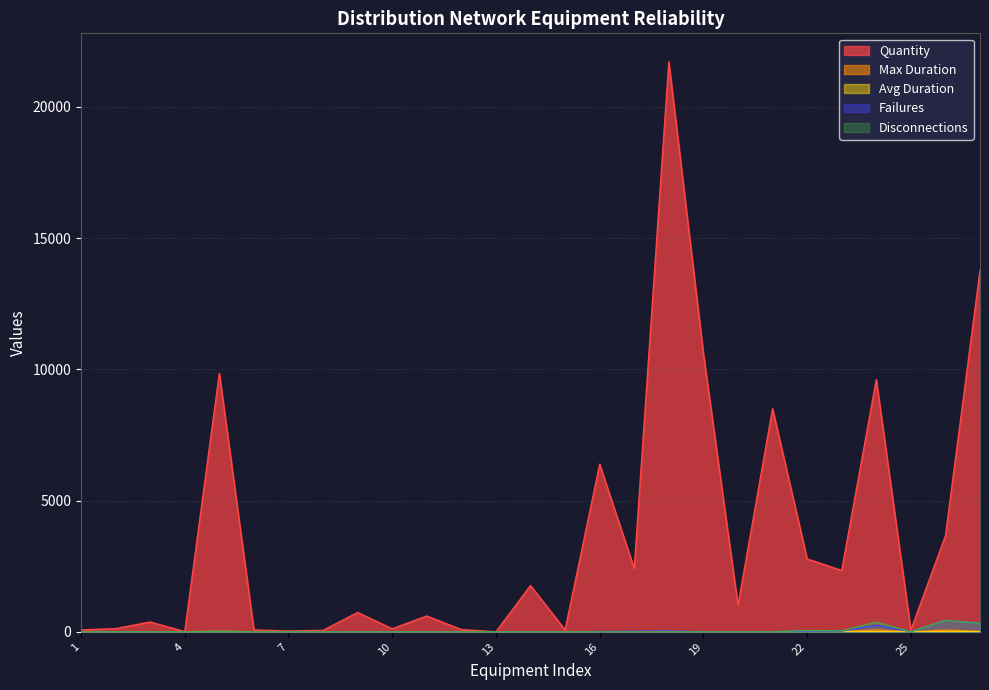

Reading right to left, transcribe all the data shown in this chart.

Quantity: 13765.6	3653.5	68.2	9611.2	2336.2	2778.3	8499.0	1008.0	10607.0	21712.0	2412.0	6384.0	74.0	1760.0	1.0	86.0	602.0	116.0	737.0	55.0	31.0	73.0	9847.0	8.0	374.0	122.0	72.0
Max Duration: 16.2	65.9	1.1	69.0	16.0	4.0	4.0	4.0	3.0	7.0	3.0	3.0	0.0	0.0	0.0	0.0	1.2	0.0	0.0	0.0	0.0	0.0	28.2	0.0	0.9	1.2	0.0
Avg Duration: 3.6	4.3	0.7	3.7	4.3	0.8	1.7	1.9	1.2	2.7	2.1	0.7	0.0	0.0	0.0	0.0	0.8	0.0	0.0	0.0	0.0	0.0	2.7	0.0	0.9	1.2	0.0
Failures: 324.0	437.0	4.0	249.0	26.0	23.0	9.0	5.0	3.0	30.0	21.0	12.0	0.0	0.0	0.0	0.0	4.0	0.0	0.0	0.0	0.0	0.0	16.0	0.0	1.0	1.0	0.0
Disconnections: 324.0	437.0	4.0	366.0	37.0	50.0	0.0	0.0	0.0	0.0	0.0	0.0	0.0	0.0	0.0	0.0	0.0	0.0	0.0	0.0	0.0	0.0	16.0	0.0	1.0	1.0	0.0